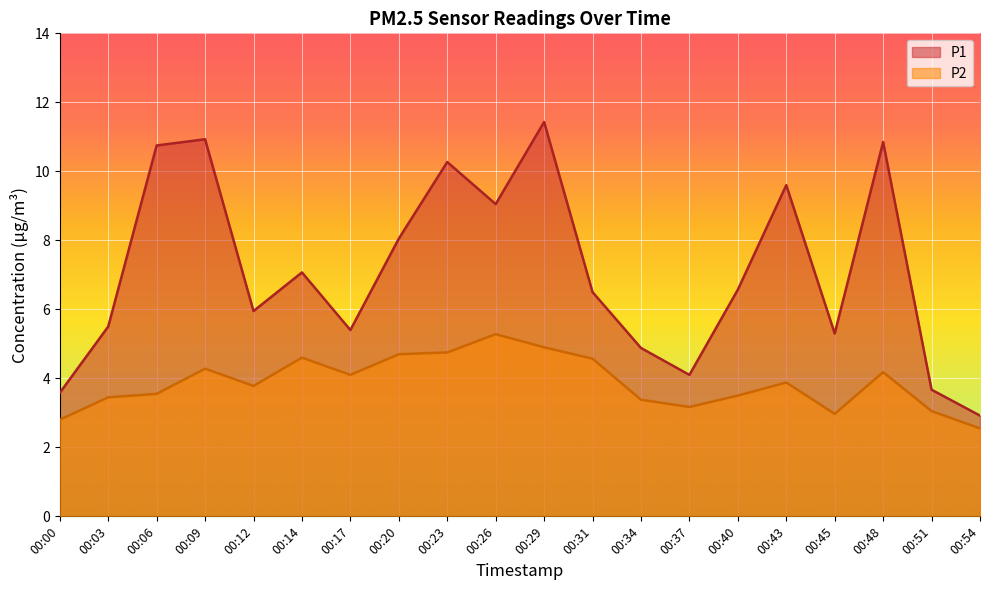

Is the value of P2 at 00:06 greater than the value of P1 at 00:17?

No